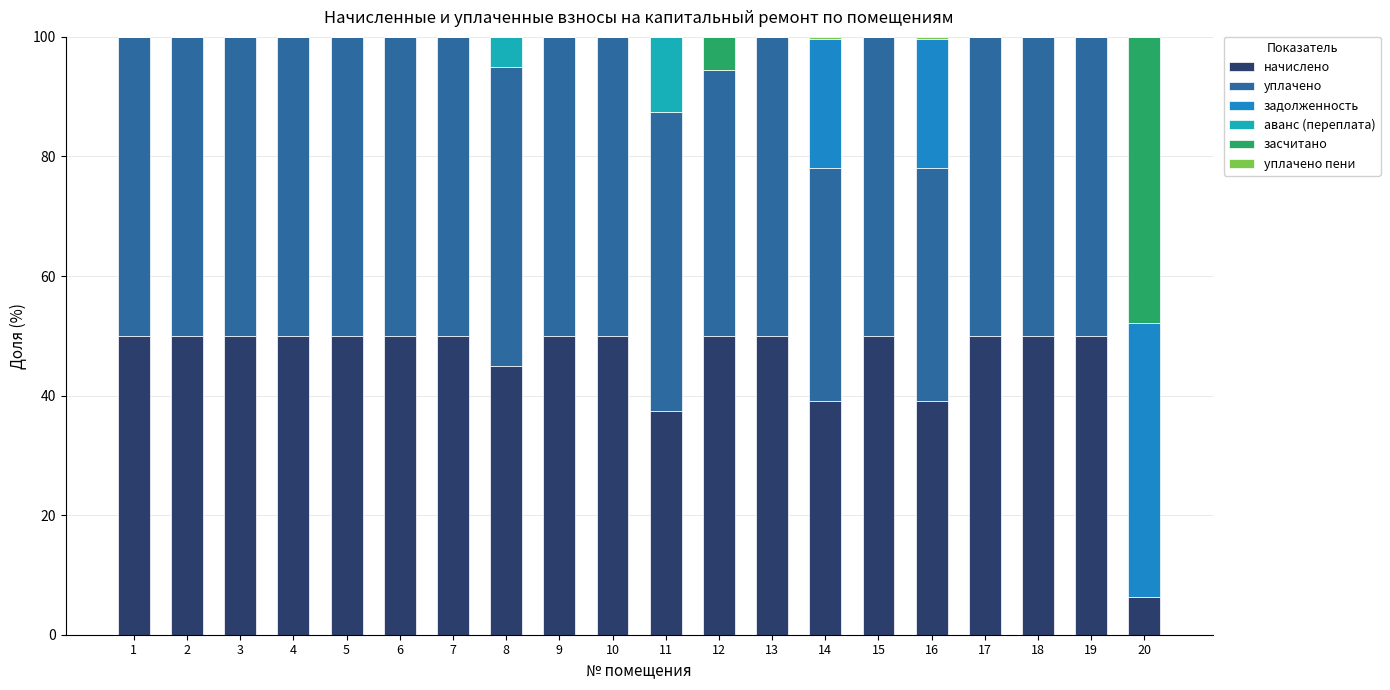

Are the bars horizontal?

No